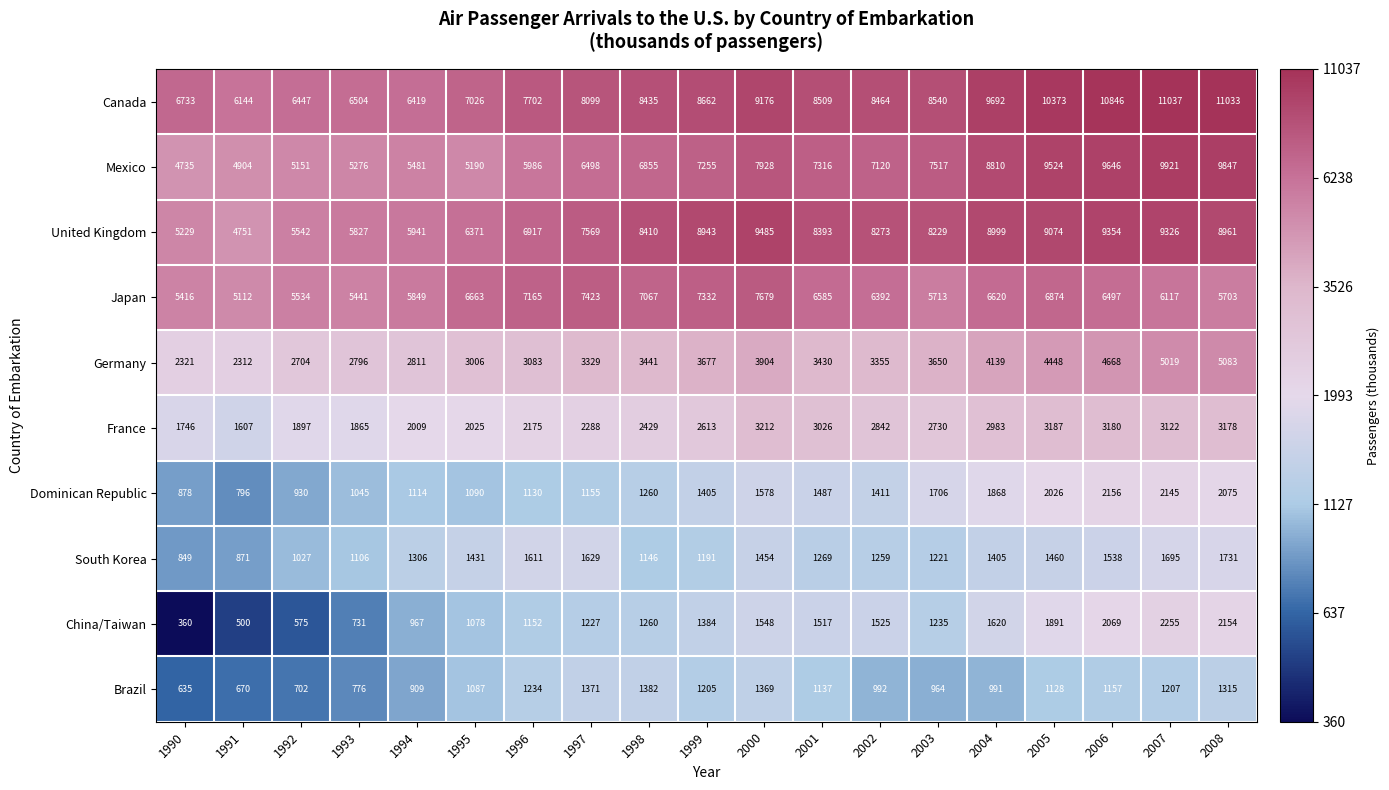

At how many categories does at least one series exceed 9962?

4